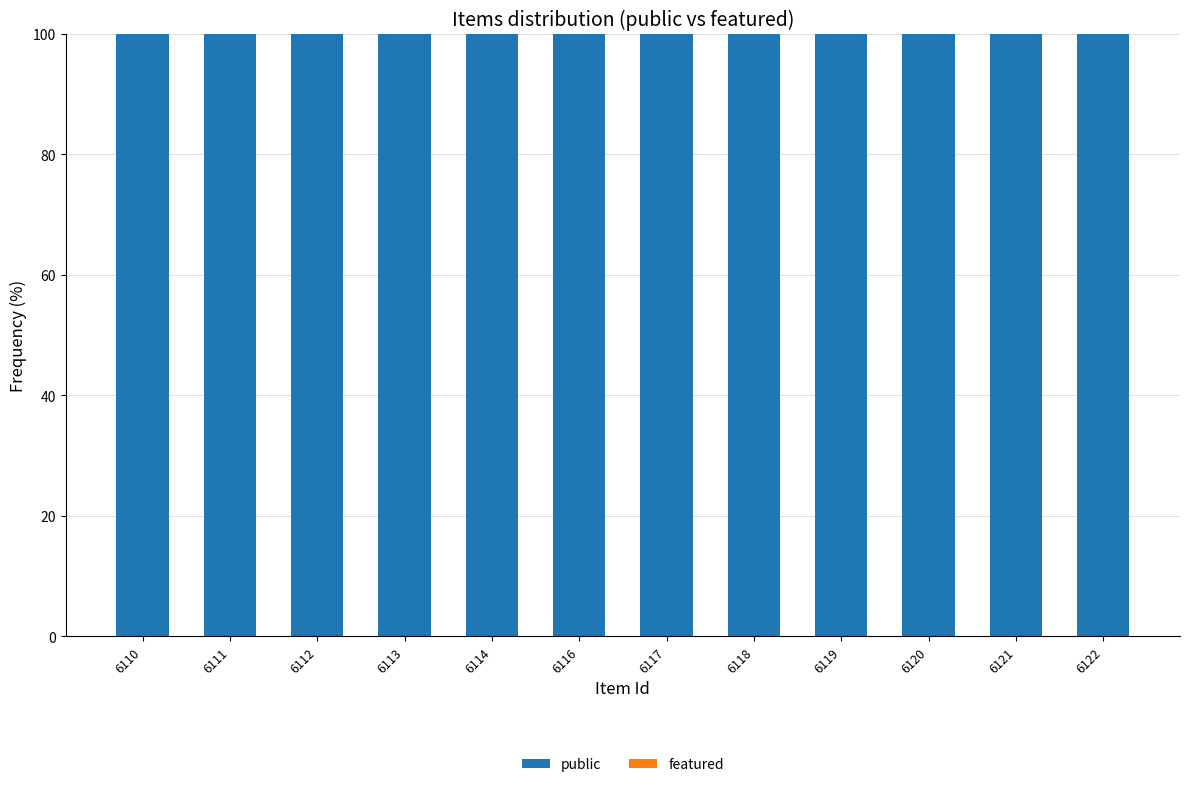

Count the number of categories in the chart.

12